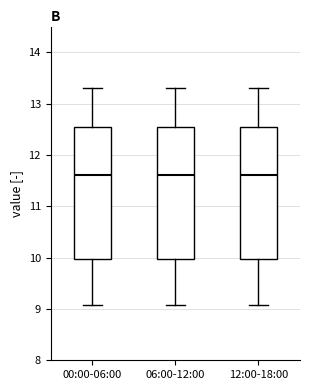

Where is the upper edge of the box for 12:00-18:00 on the y-axis? The values are not printed on the chart, so give them approximately, as read against the axis.

12.5